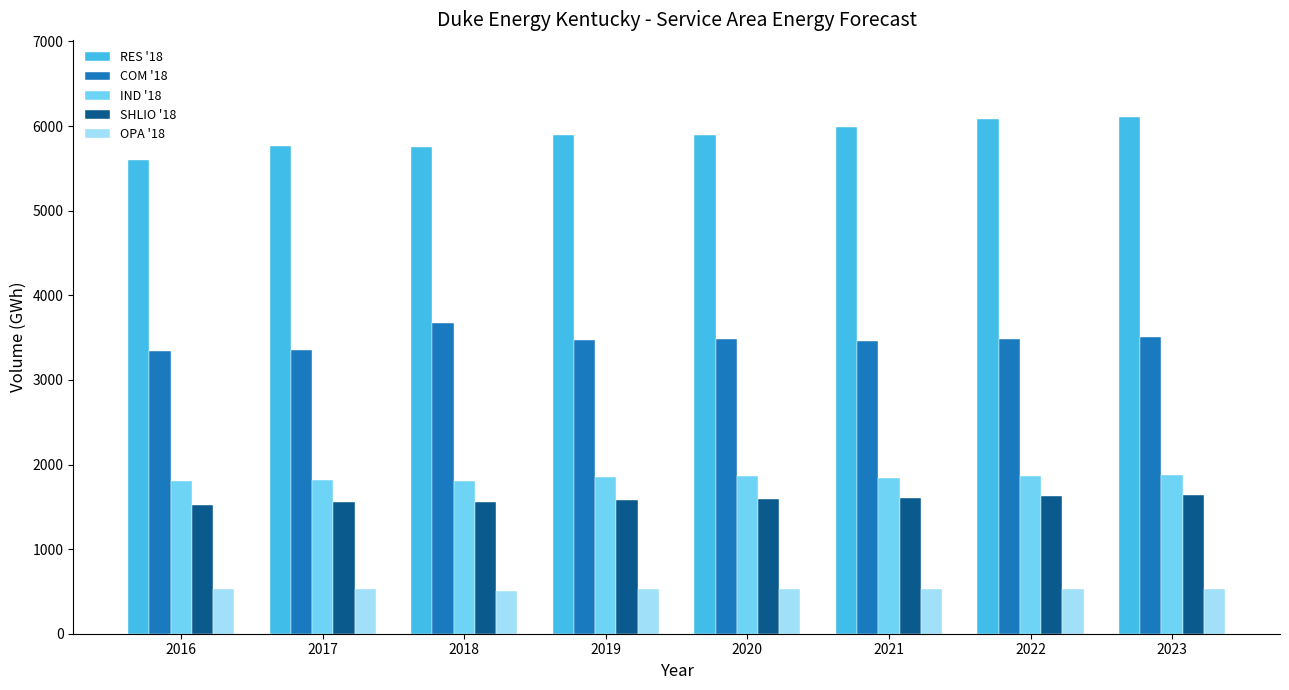

At how many categories does at least one series exceed 5823?

5